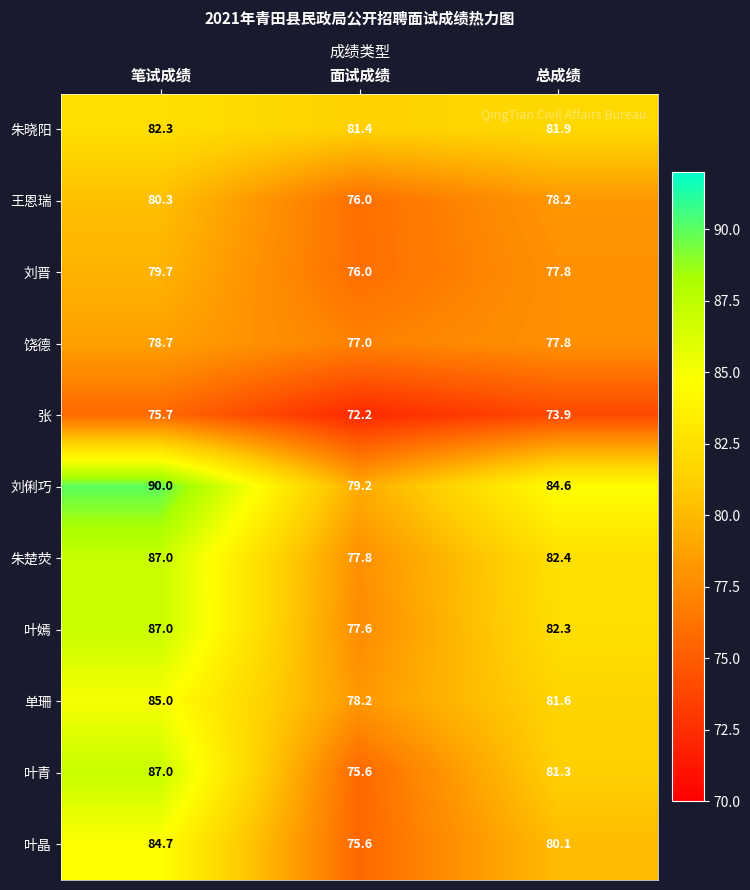

Rank the categories by 张 value from highest to lowest.

笔试成绩, 总成绩, 面试成绩